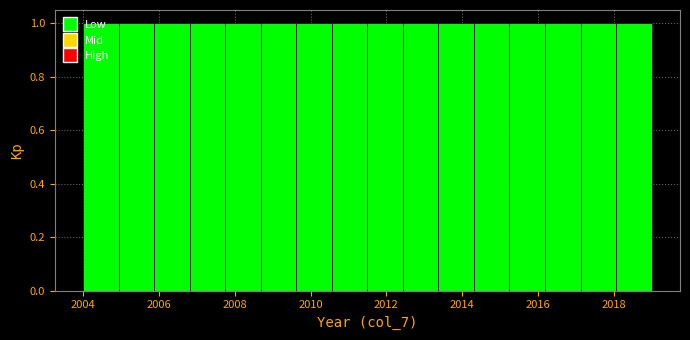

Reading left to right, transcribe this chart: for each bar, give the range it covers on the x-axis and its height. Neither the bar edges nor the heights are printed on the chart, so give them approximately, as read against the axes.

2004.0 to 2005.0: 1
2005.0 to 2005.8: 1
2005.8 to 2006.8: 1
2006.8 to 2007.8: 1
2007.8 to 2008.6: 1
2008.6 to 2009.6: 1
2009.6 to 2010.6: 1
2010.6 to 2011.6: 1
2011.6 to 2012.4: 1
2012.4 to 2013.4: 1
2013.4 to 2014.4: 1
2014.4 to 2015.2: 1
2015.2 to 2016.2: 1
2016.2 to 2017.2: 1
2017.2 to 2018.0: 1
2018.0 to 2019.0: 1